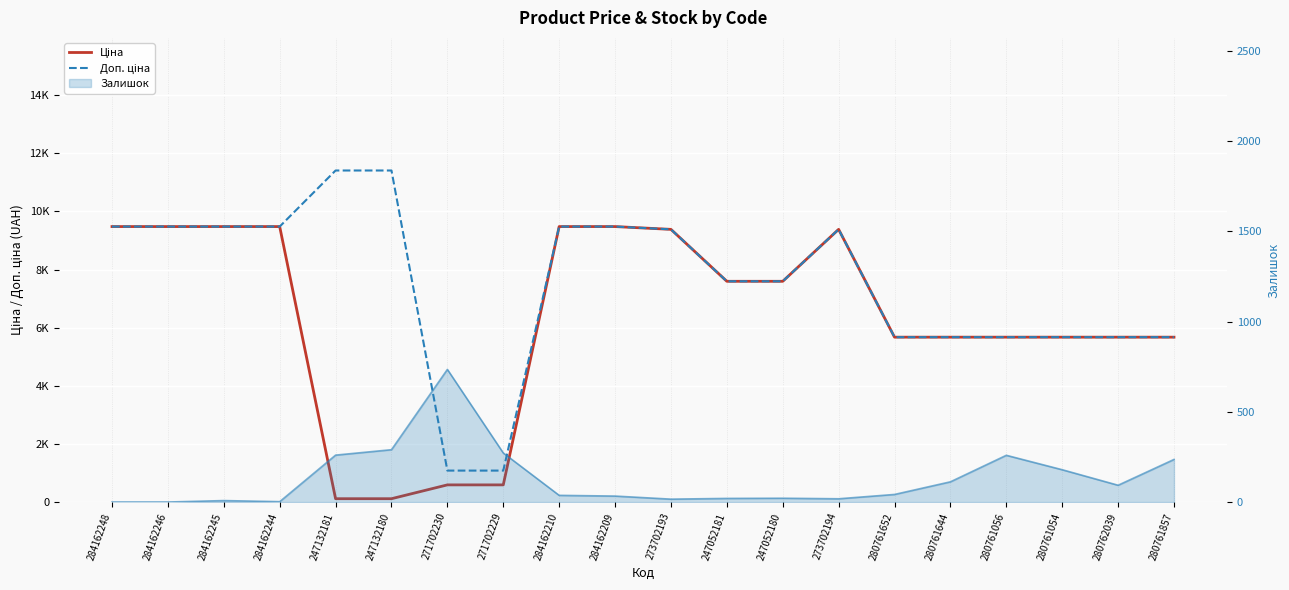

List the series in order of their peak value, highest first.

Доп. ціна, Ціна